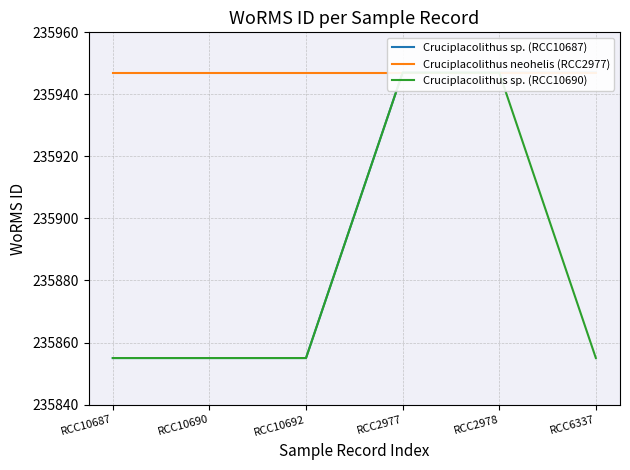

True or false: Cruciplacolithus sp. (RCC10690) and Cruciplacolithus sp. (RCC10687) cross at least once.

False